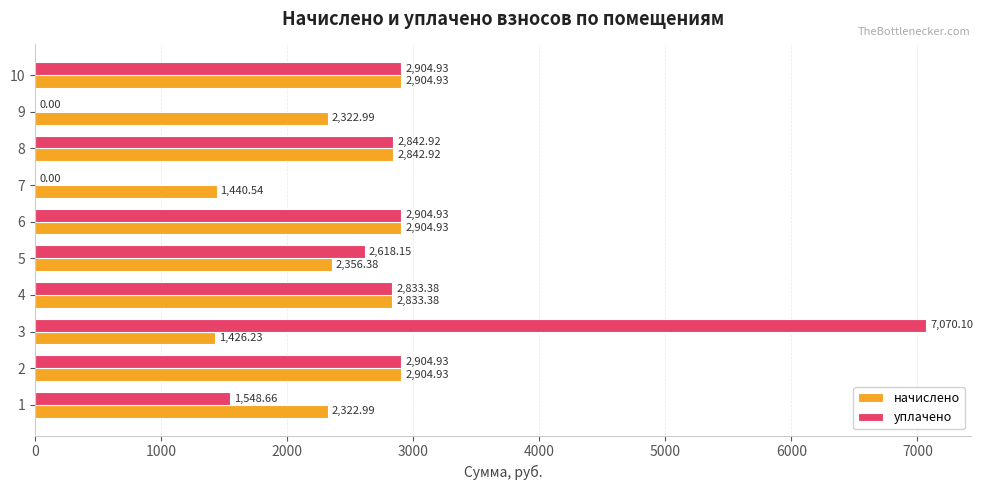

What is the sum of all уплачено values?

25628.0